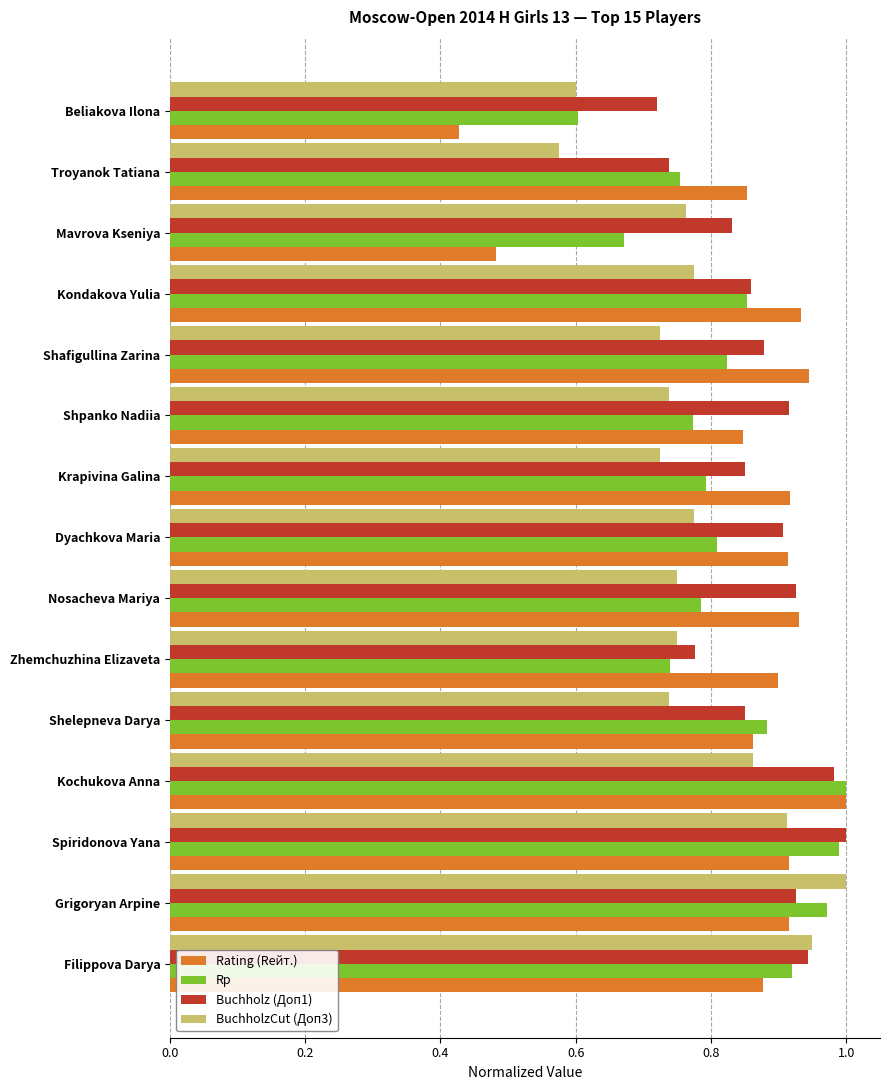

What is the total value across all series at Kondakova Yulia?

3.4